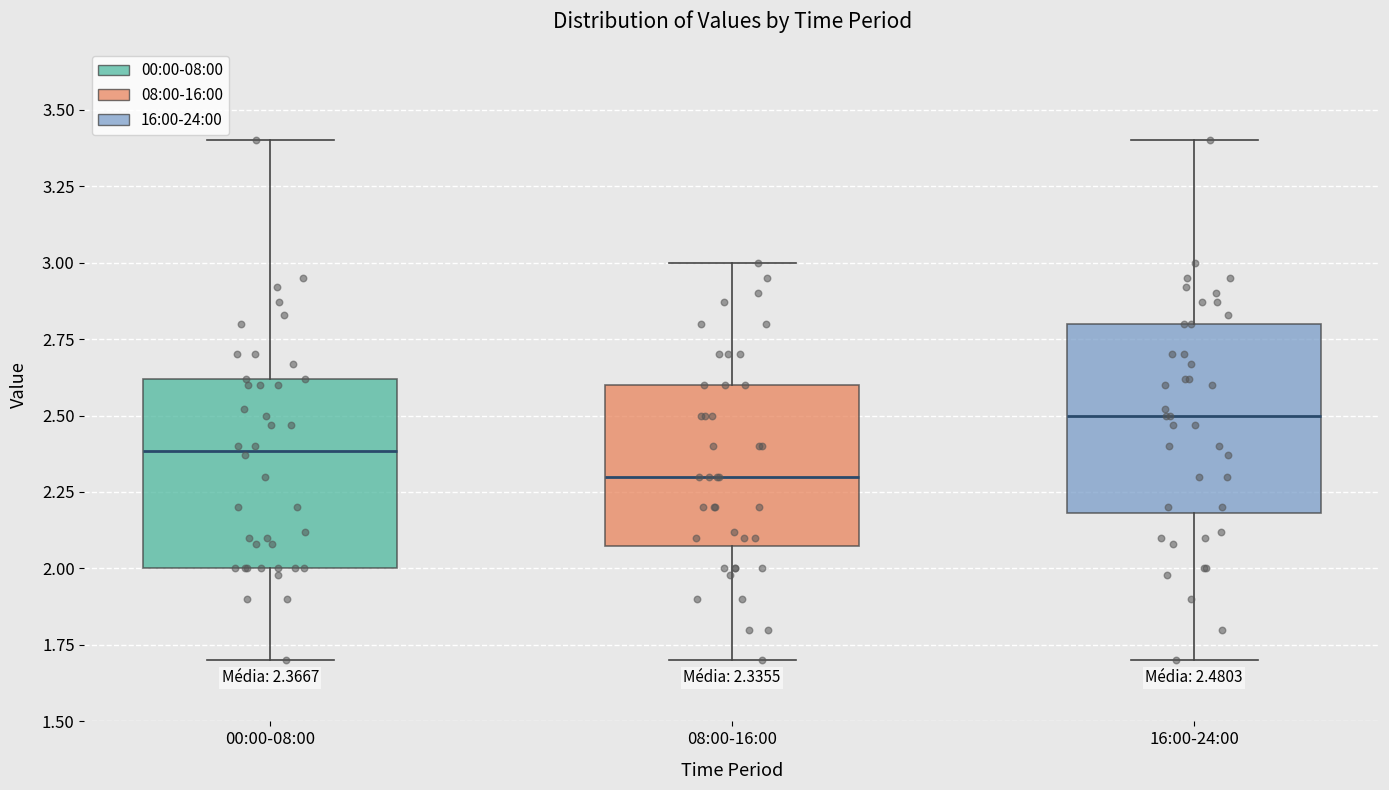

Which box's median line is the highest?

16:00-24:00